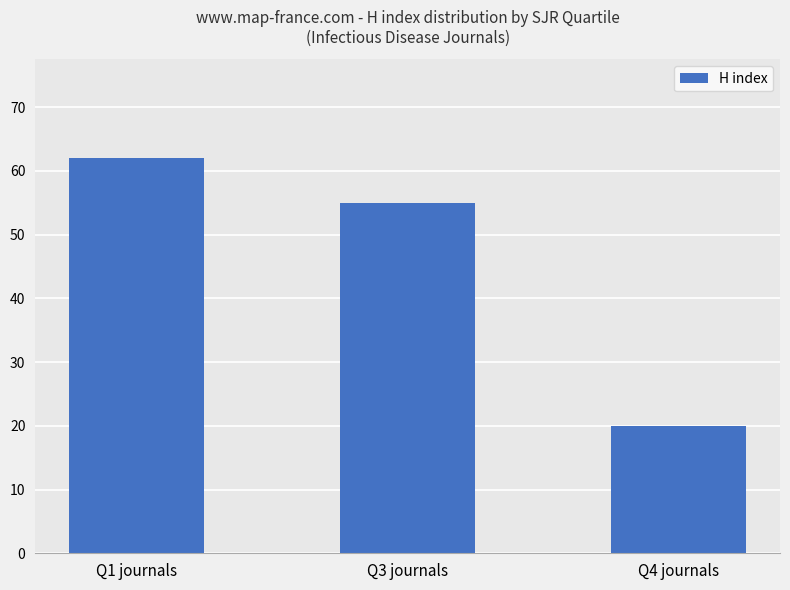

Rank the categories by value from highest to lowest.

Q1 journals, Q3 journals, Q4 journals